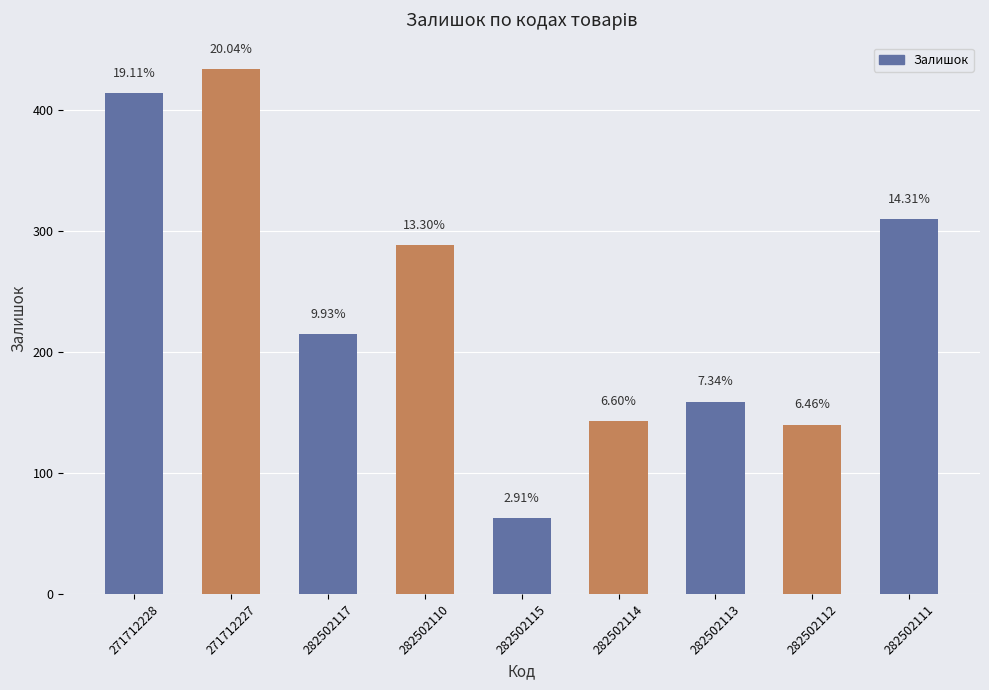

What is the ratio of the value at 282502117 to the value at 282502114?

1.5